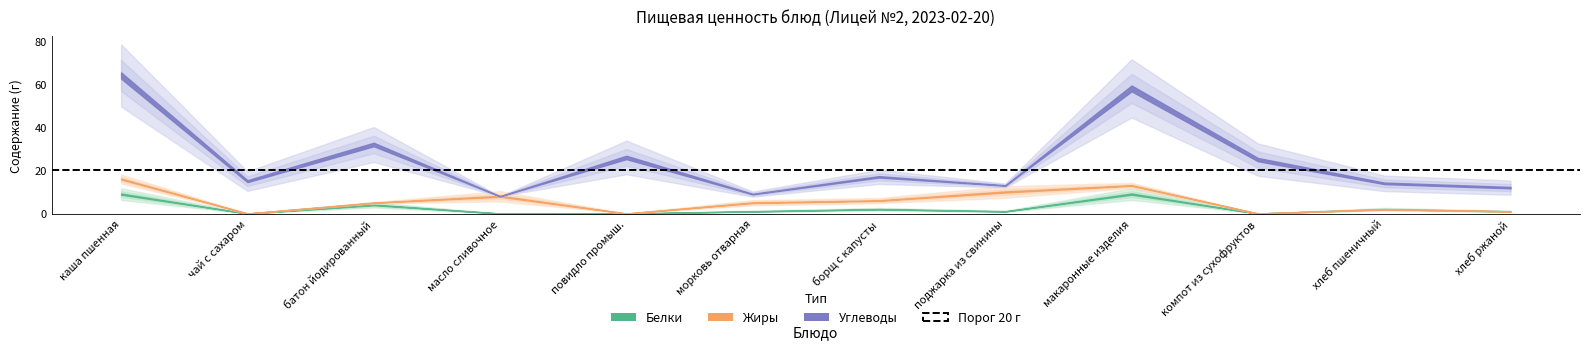

Between каша пшенная and хлеб ржаной, which series saw the biggest shift?

Углеводы